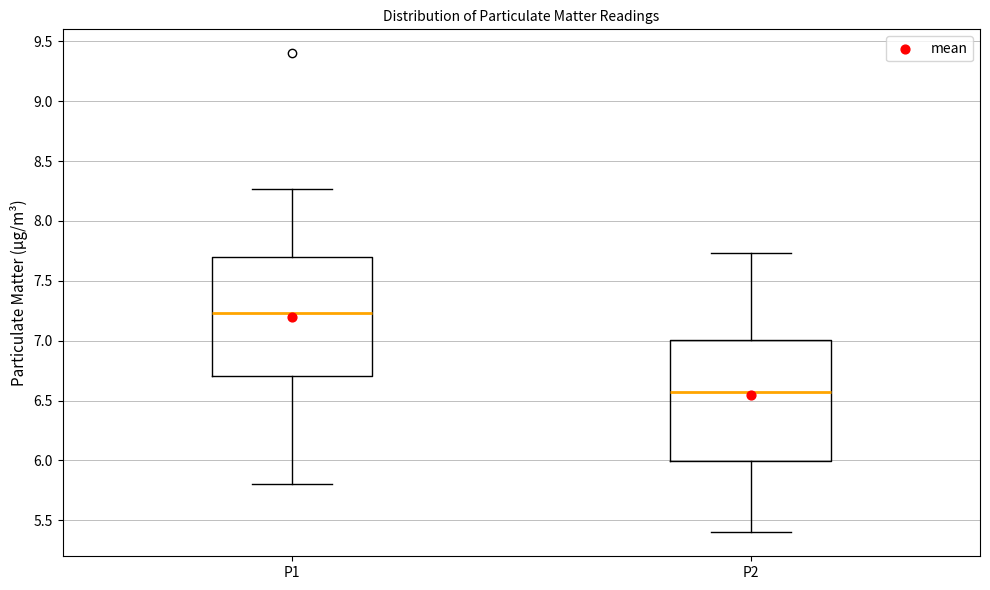

Where does the upper whisker of the box for P1 end on the y-axis? The values are not printed on the chart, so give them approximately, as read against the axis.

8.25